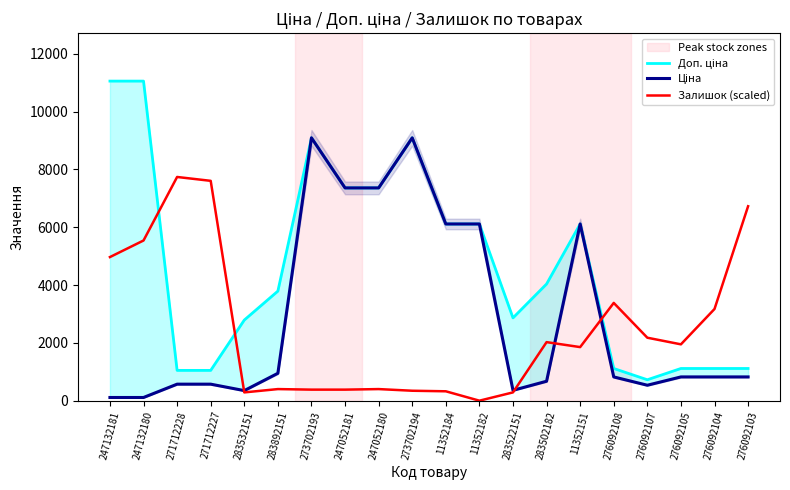

What are all the series names shown in the legend?

Доп. ціна, Ціна, Залишок (scaled)